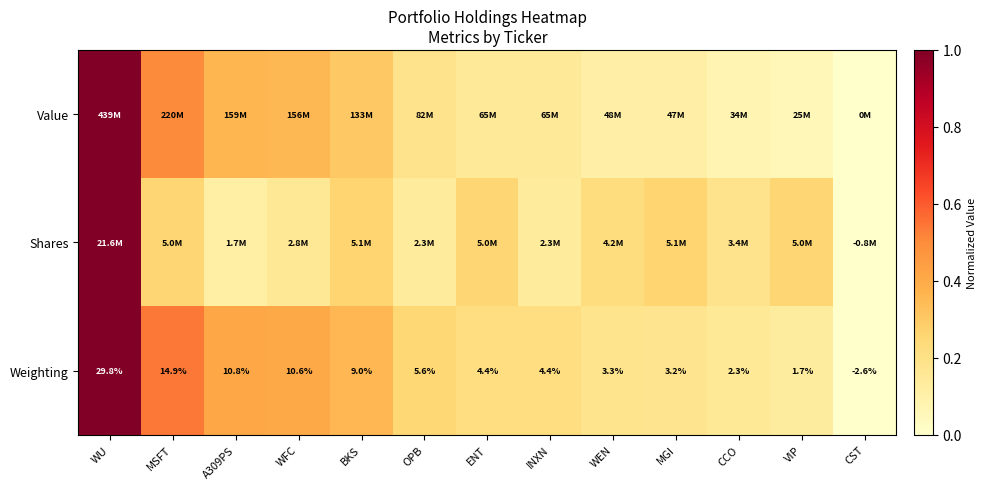

Where does the Weighting series first go above 4?

WU